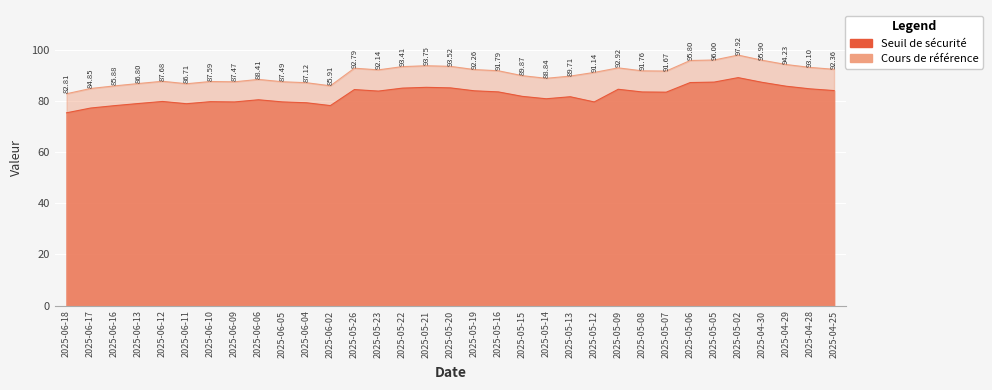

Reading left to right, list all the values displayed in this chart.

Seuil de sécurité: 75.4	77.2	78.2	79.0	79.8	78.9	79.7	79.6	80.5	79.6	79.3	78.2	84.4	83.8	85.0	85.3	85.1	84.0	83.5	81.8	80.8	81.6	79.6	84.6	83.5	83.4	87.2	87.4	89.1	87.3	85.7	84.7	84.0
Cours de référence: 82.8	84.8	85.9	86.8	87.7	86.7	87.6	87.5	88.4	87.5	87.1	85.9	92.8	92.1	93.4	93.8	93.5	92.3	91.8	89.9	88.8	89.7	91.1	92.9	91.8	91.7	95.8	96.0	97.9	95.9	94.2	93.1	92.4